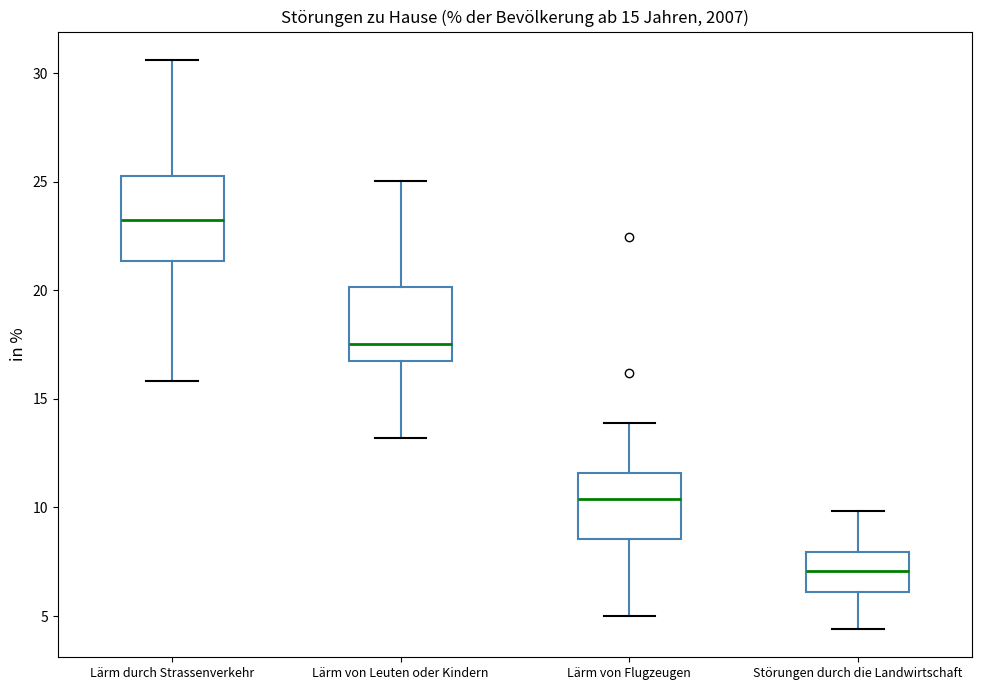

Which box has the lowest median line?

Störungen durch die Landwirtschaft